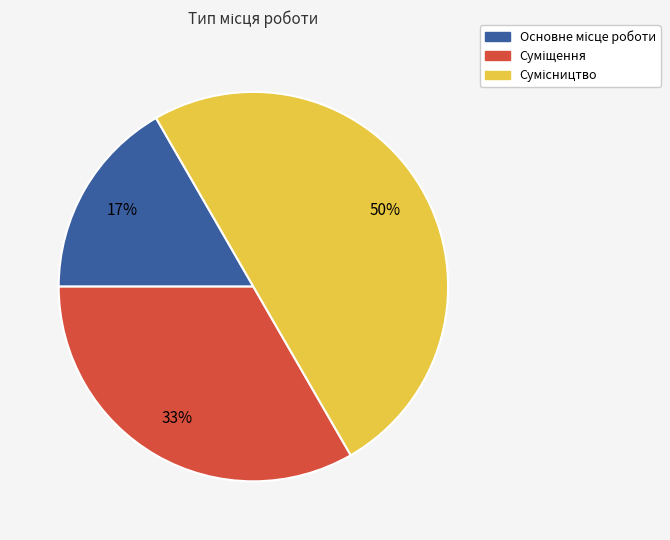

To the nearest percent, what is the difference between the largest and smallest slice percentages?

33%